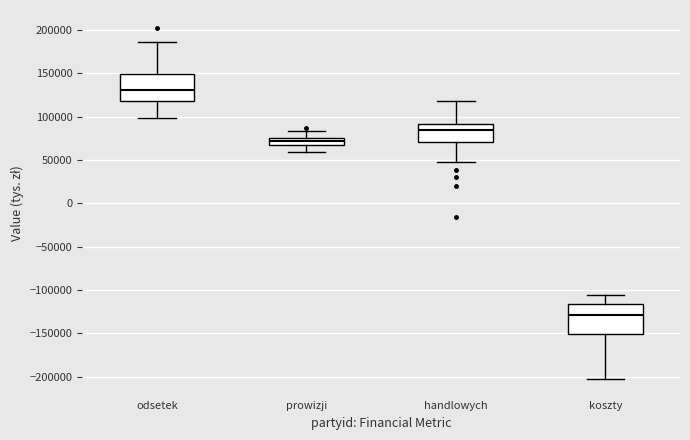

Reading left to right, read every box against the y-axis: the position of its median line, the range the box covers, and the ends of its whiskers. The values are not printed on the chart, so give them approximately, as read against the axis.

odsetek: median 130000, box 115000 to 150000, whiskers 100000 to 185000
prowizji: median 70000 (inside the box), box 70000 to 75000, whiskers 60000 to 85000
handlowych: median 85000, box 70000 to 90000, whiskers 45000 to 120000
koszty: median -130000, box -150000 to -115000, whiskers -200000 to -105000